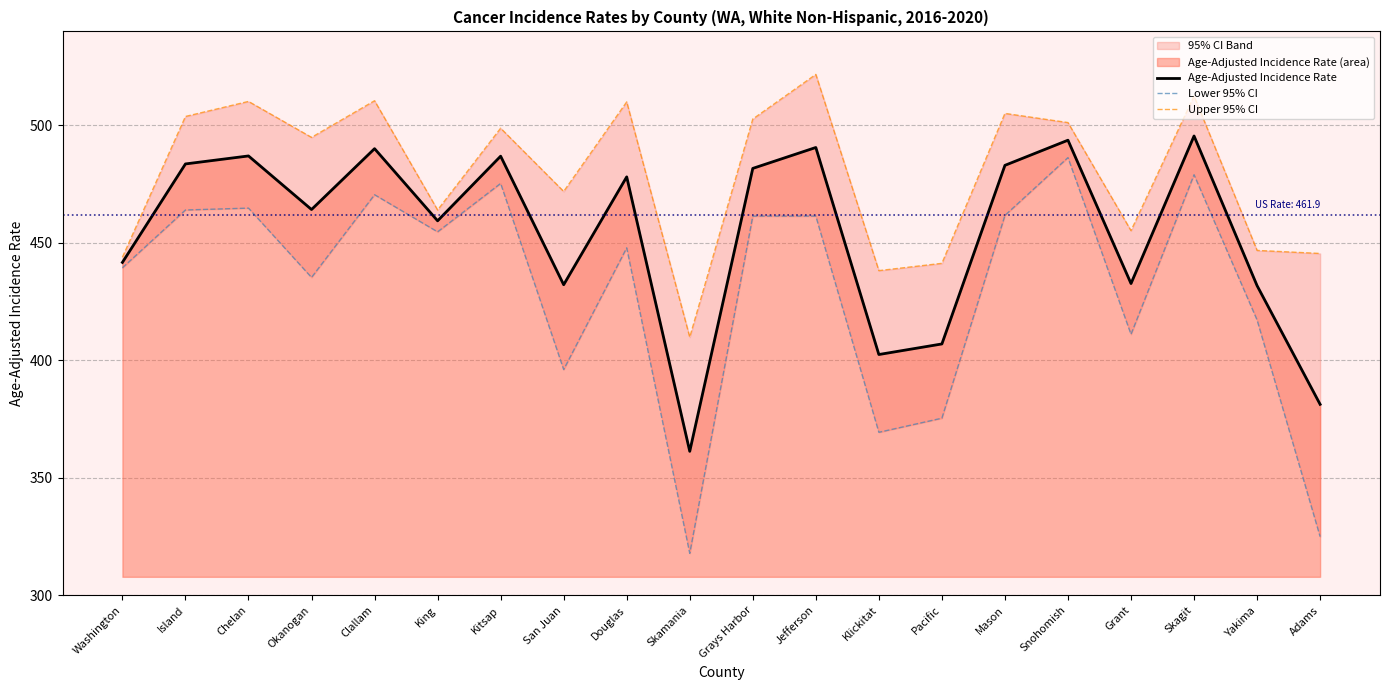

Which series has the largest total across all categories?

Upper 95% CI